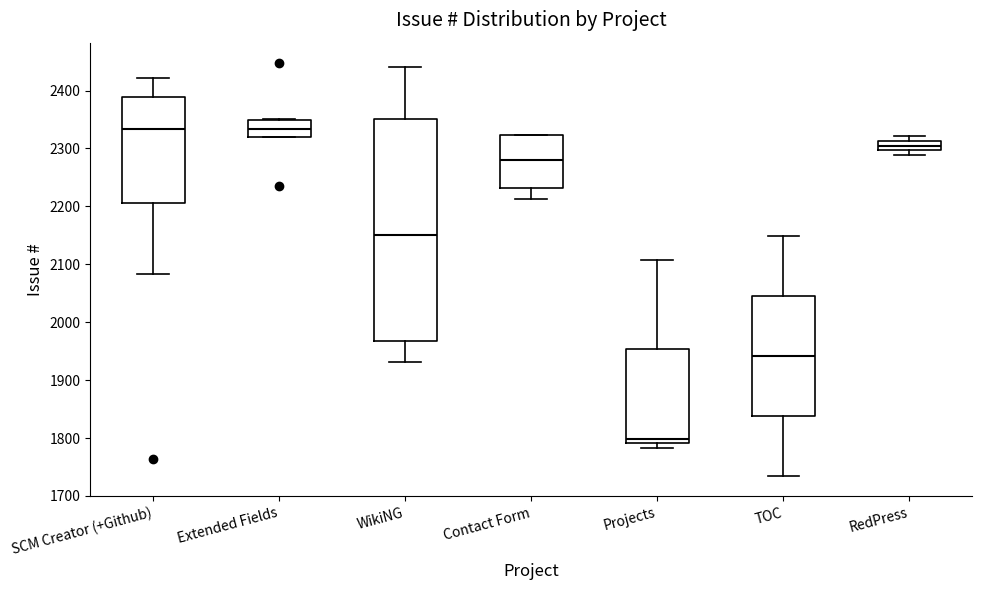

Reading left to right, read every box against the y-axis: the position of its median line, the range the box covers, and the ends of its whiskers. The values are not printed on the chart, so give them approximately, as read against the axis.

SCM Creator (+Github): median 2330, box 2210 to 2390, whiskers 2080 to 2420
Extended Fields: median 2330, box 2320 to 2350, whiskers 2320 to 2350
WikiNG: median 2150, box 1970 to 2350, whiskers 1930 to 2440
Contact Form: median 2280, box 2230 to 2320, whiskers 2210 to 2320
Projects: median 1800, box 1790 to 1950, whiskers 1780 to 2110
TOC: median 1940, box 1840 to 2050, whiskers 1740 to 2150
RedPress: median 2310 (inside the box), box 2300 to 2310, whiskers 2290 to 2320